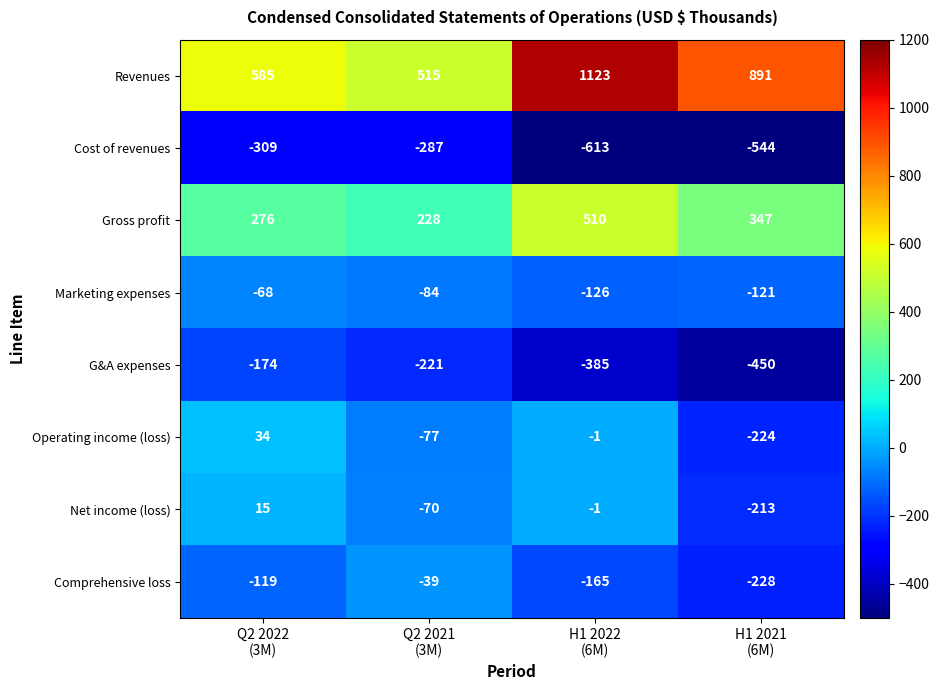

Which series has the widest spread of values?

Revenues